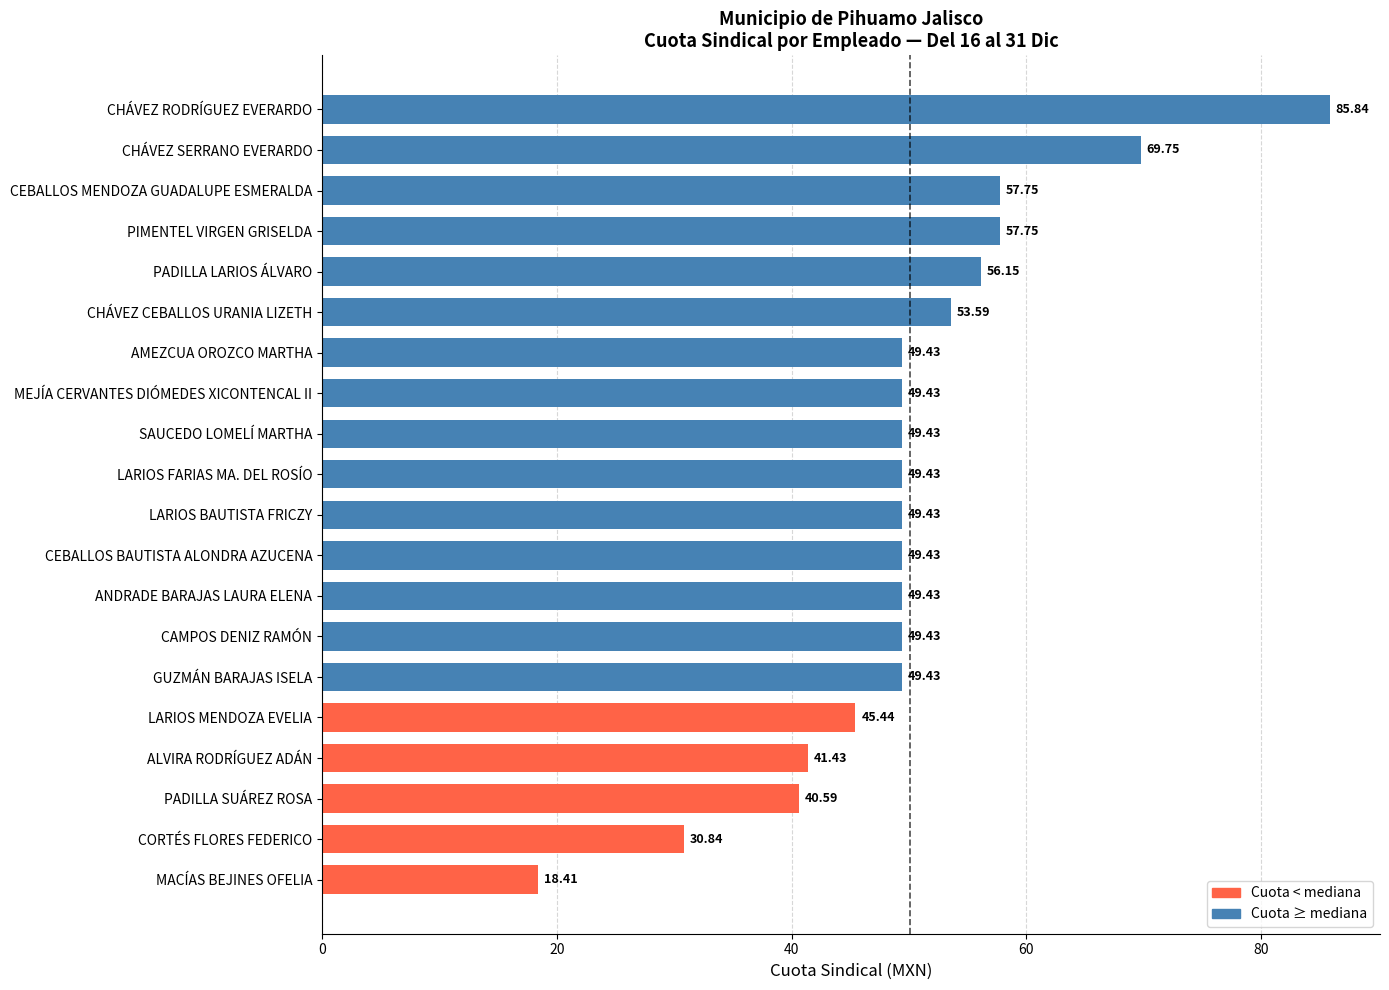

At which category does the chart reach its peak across all series?

CHÁVEZ RODRÍGUEZ EVERARDO